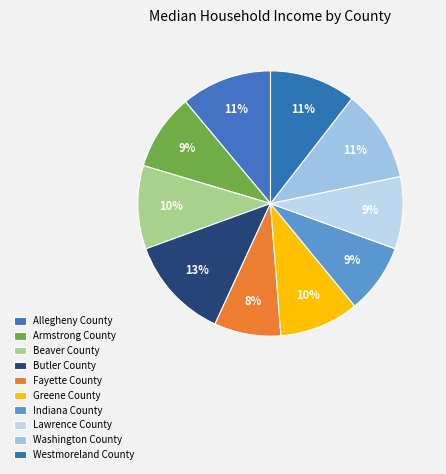

Between Armstrong County and Lawrence County, which is larger?

Armstrong County